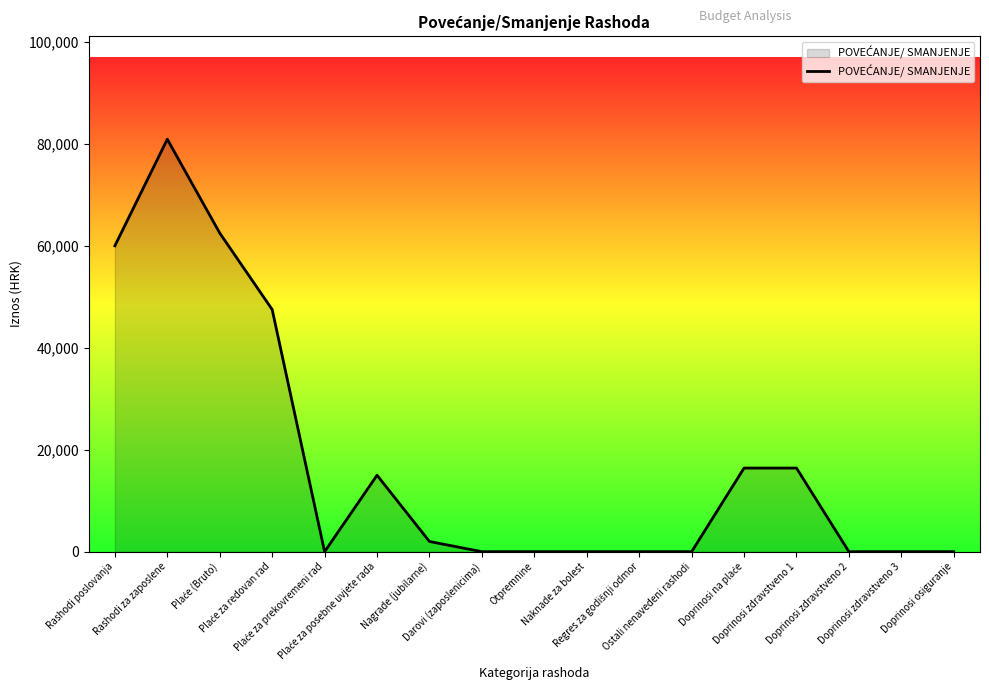

What position from the right is Nagrade (jubilarne)?

11